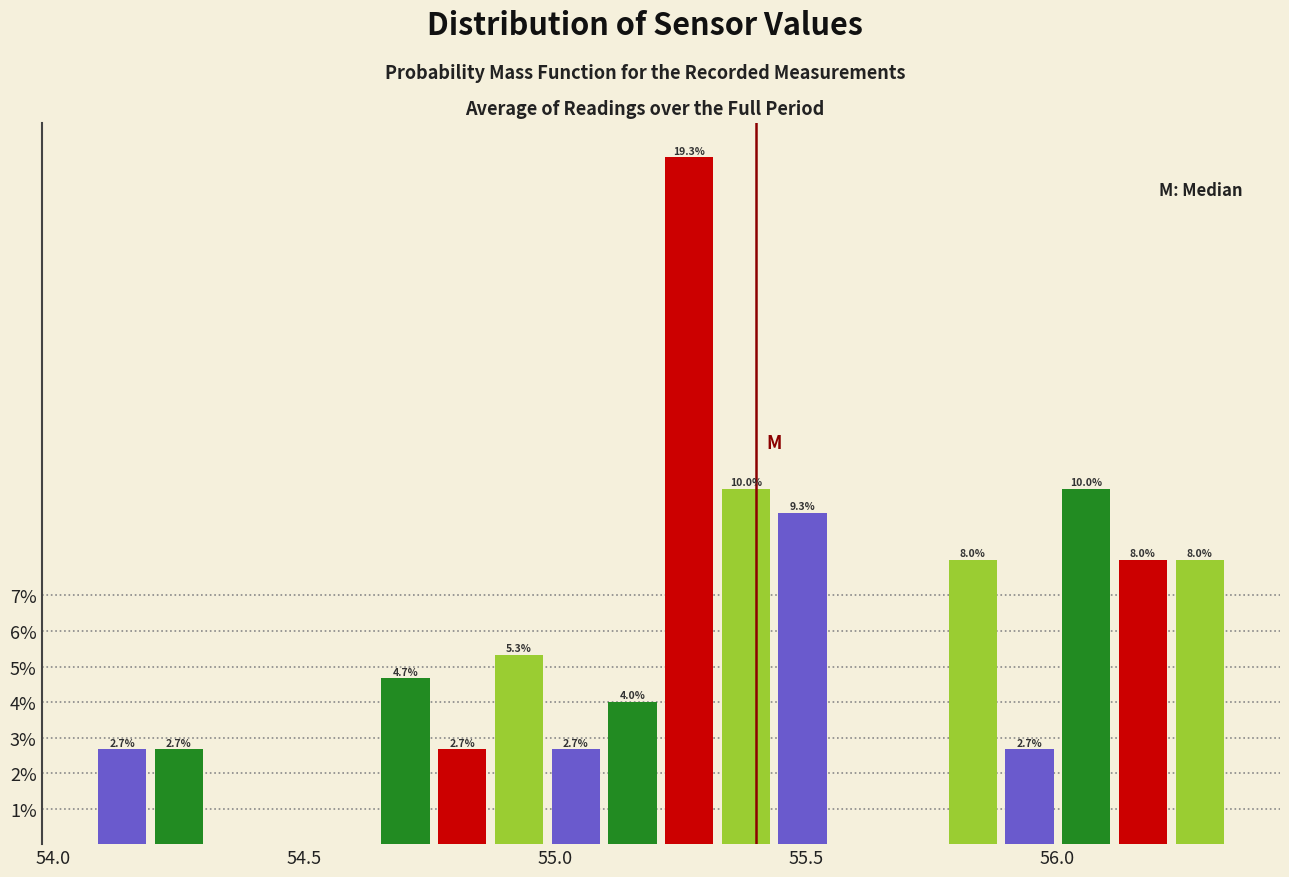

Read against the x-axis, roughly where is the centre of the tallest bar?

55.25